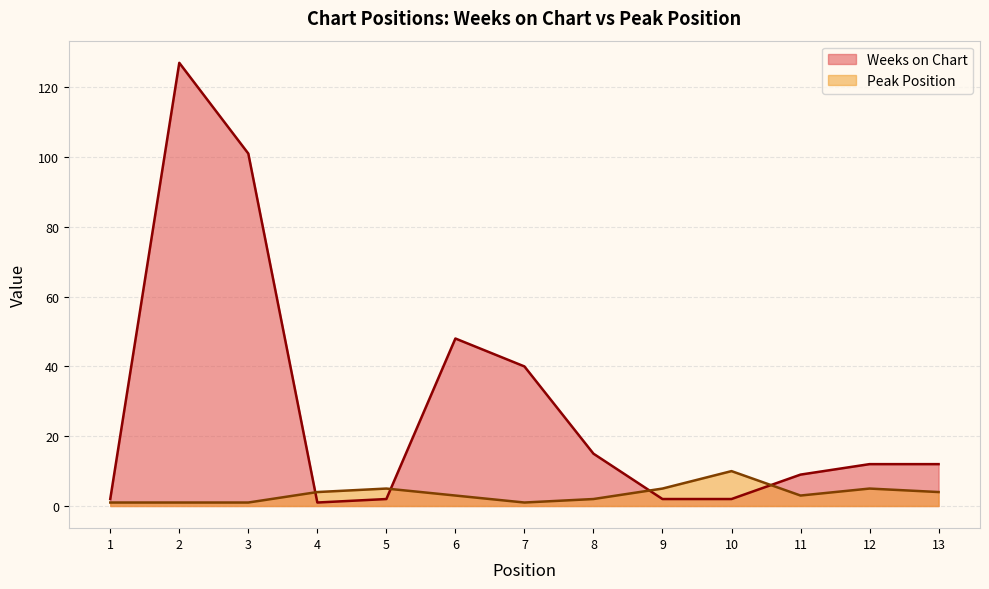

In Peak Position, how many points are higher than both neighbors (excluding endpoints)?

3